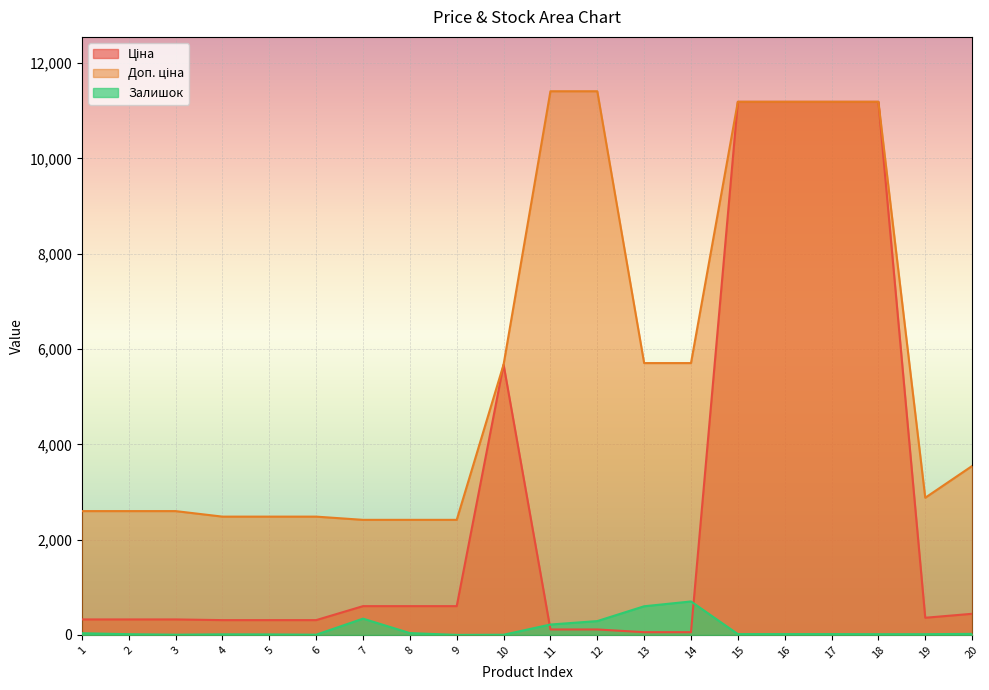

What are all the series names shown in the legend?

Ціна, Доп. ціна, Залишок